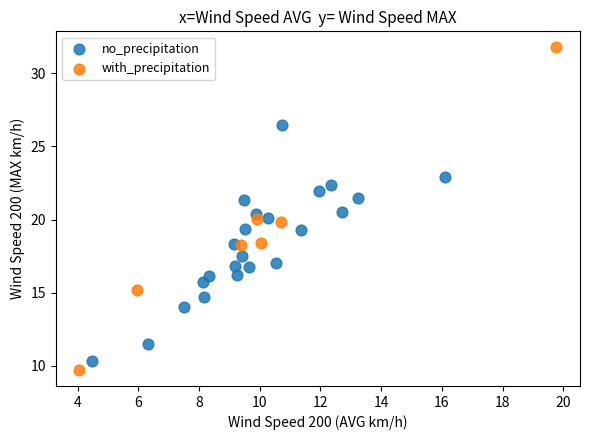

Which series reaches the minimum Y coordinate?

with_precipitation